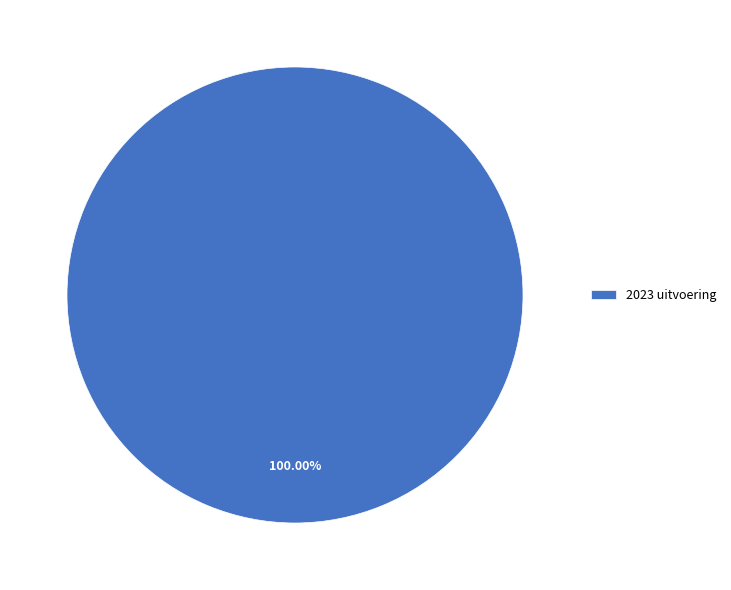

Rank the categories by value from highest to lowest.

2023 uitvoering